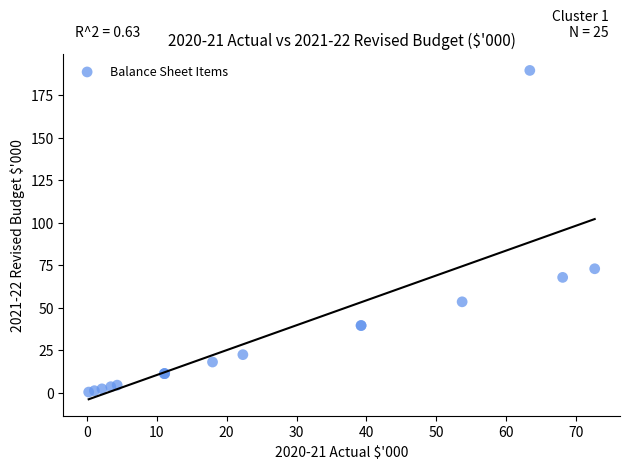

What Y value in the scatter plot is closest to 94?

72.9